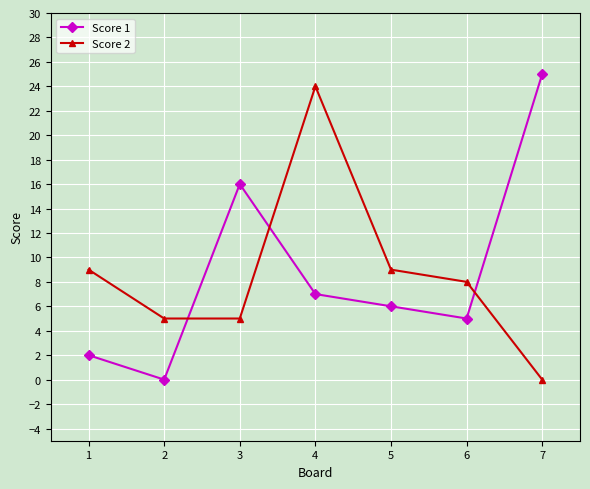

Is the value of Score 2 at 2 greater than the value of Score 1 at 3?

No